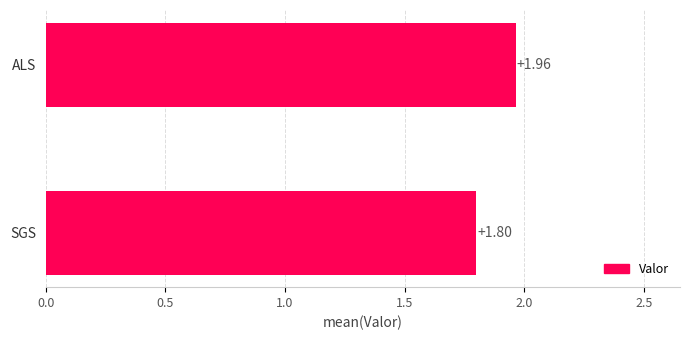

At which label is the value closest to 1?

SGS